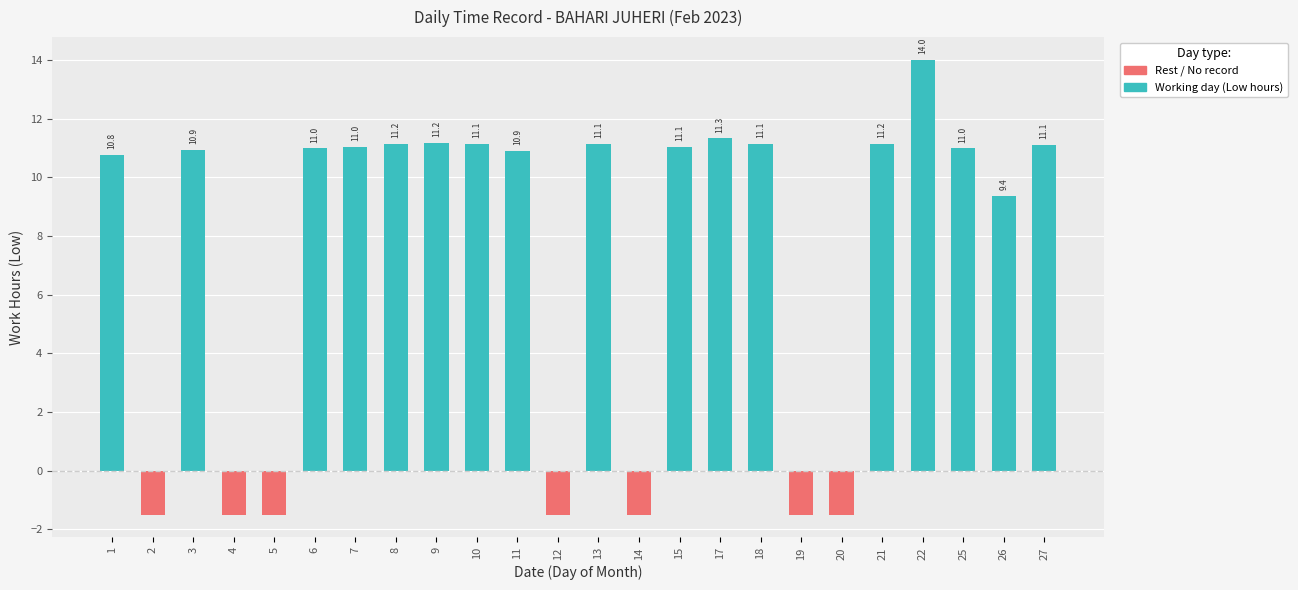

What is the sum of the values at 17 and 6?

22.3